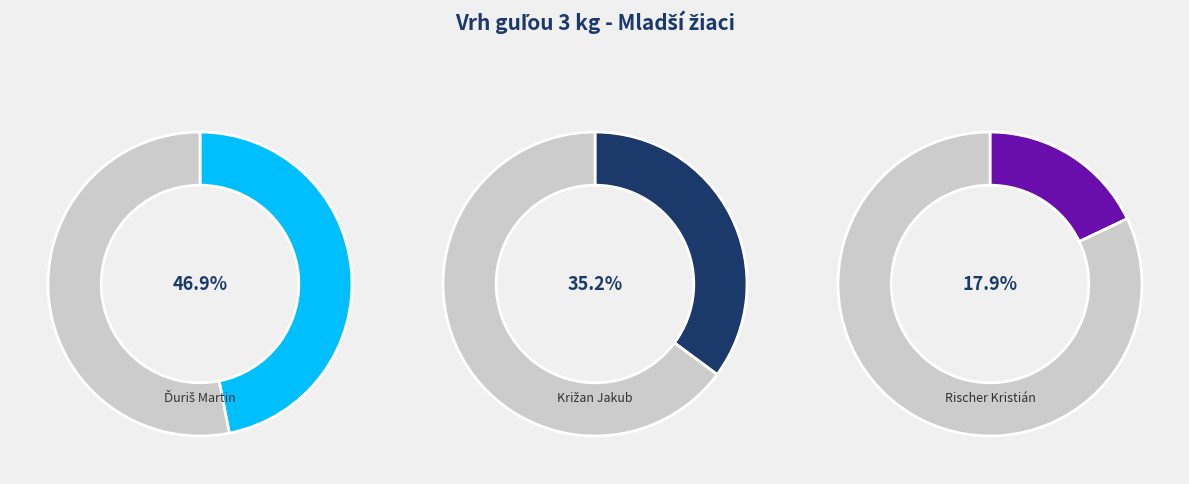

Which has a higher value, Križan Jakub or Rischer Kristián?

Križan Jakub